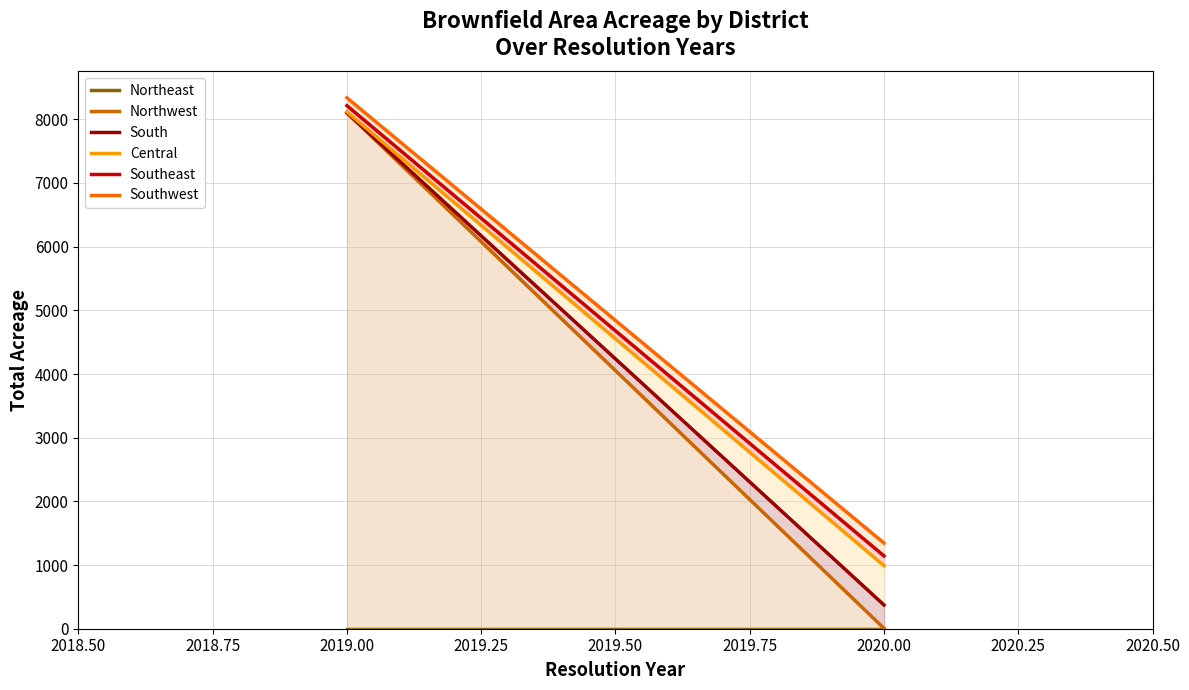

At which category is the sum across all series the highest?

2019.00